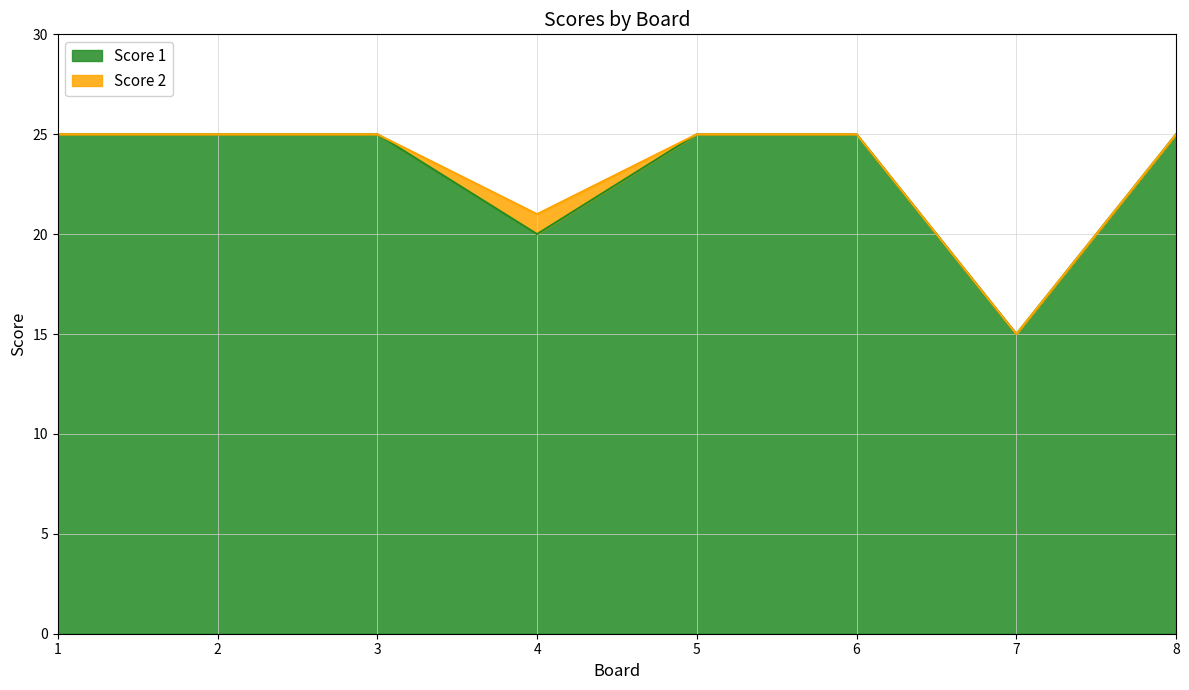

Between 7 and 4, which is larger?

4